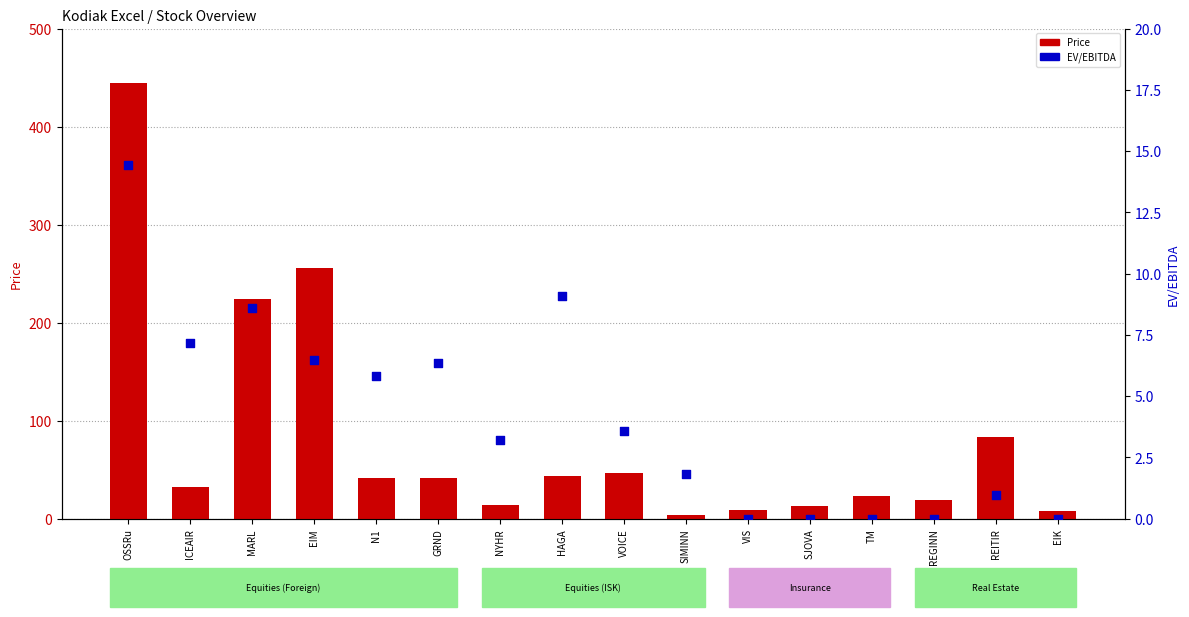

Is the value of Price (ISK/EUR/USD) at TM greater than the value of EV/EBITDA at TM?

Yes